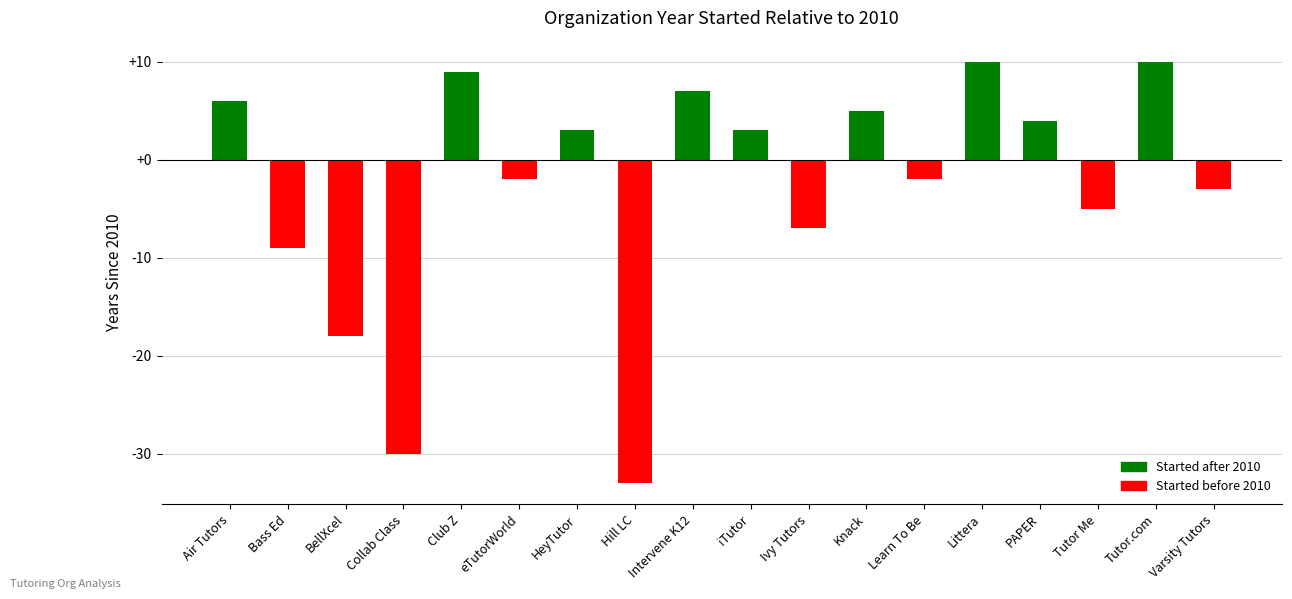

True or false: the data shows 3 at Intervene K12.

False